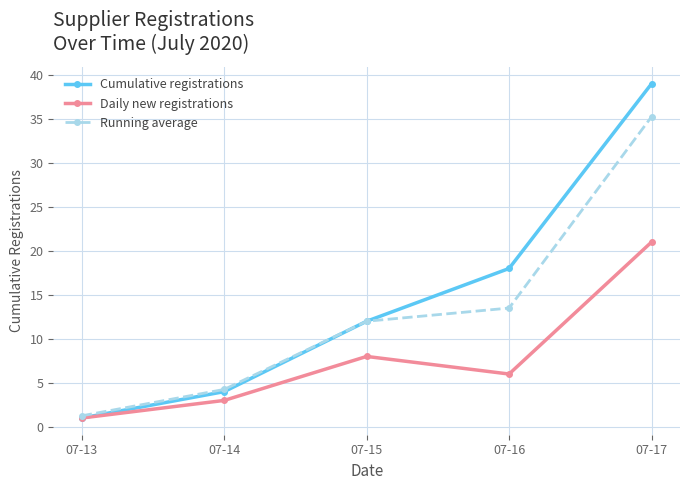

What is the difference between the Daily new registrations values at 07-14 and 07-16?

3.0